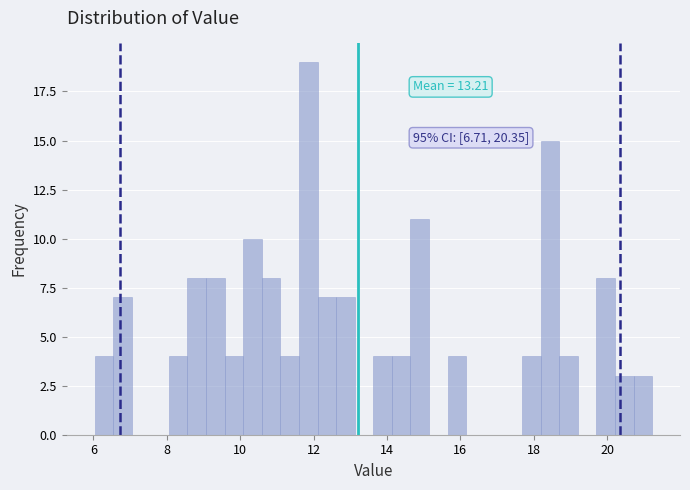

Read against the x-axis, roughly where is the centre of the tallest bar?

11.8